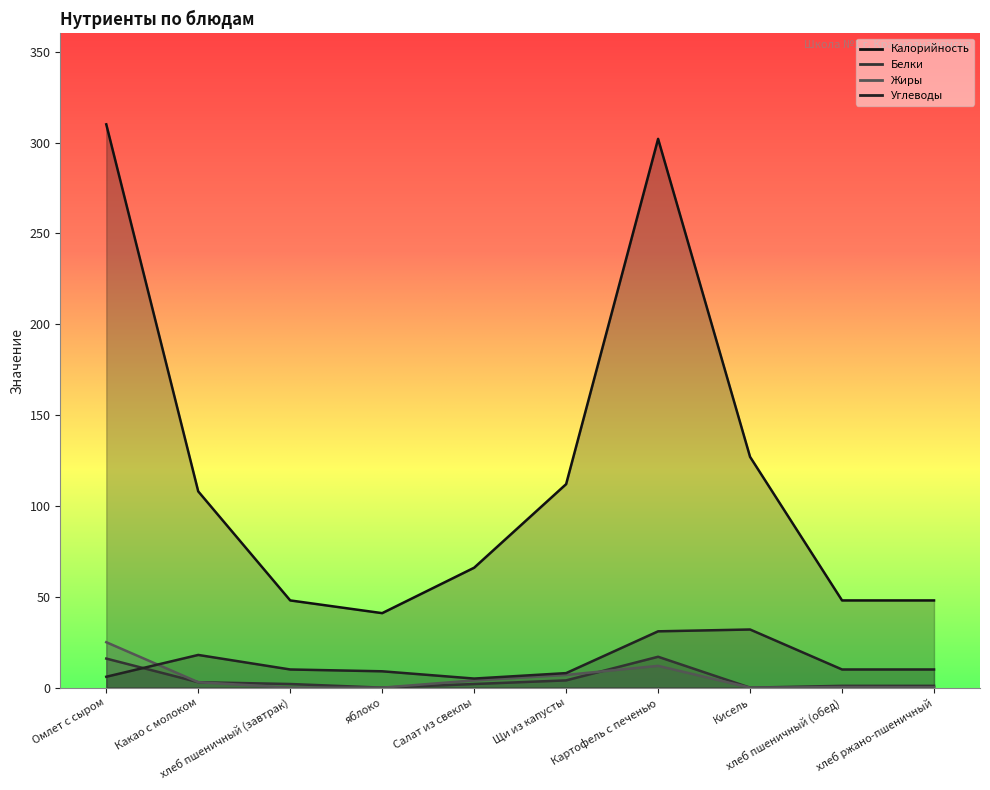

Does the chart have visible grid lines?

No